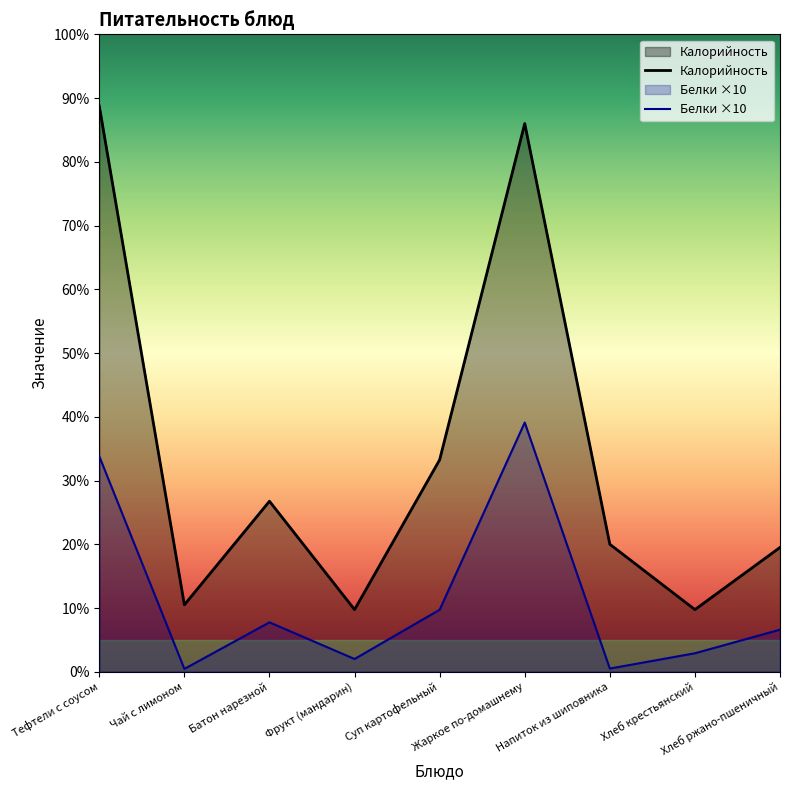

At which category is the sum across all series the highest?

Жаркое по-домашнему